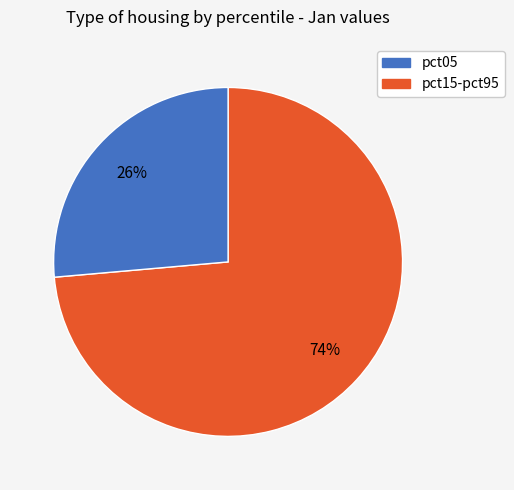

To the nearest percent, what is the average slice percentage?

50%